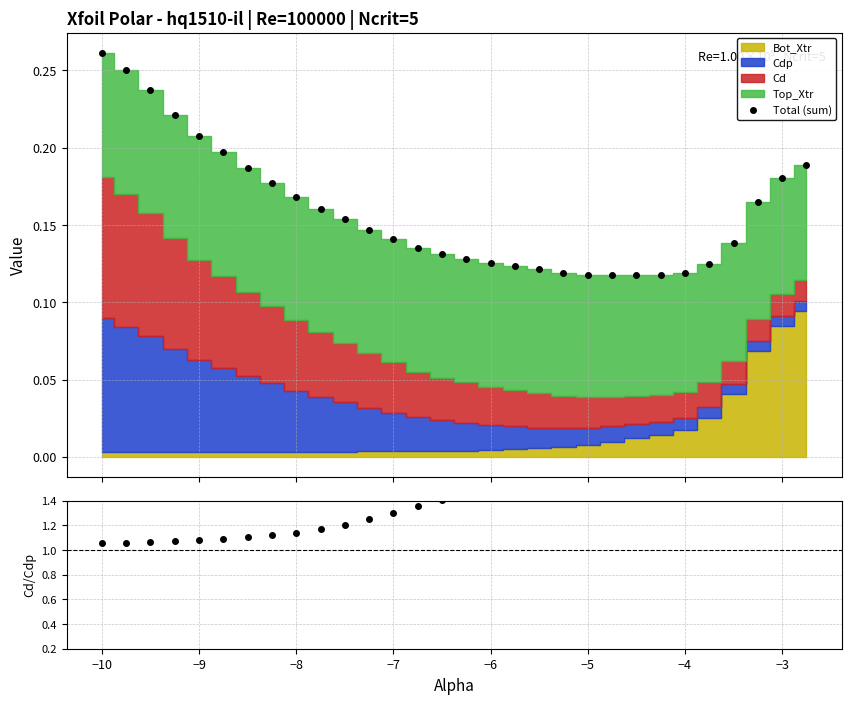

The Cd/Cdp series shows 1.5 at −6. True or false?

True